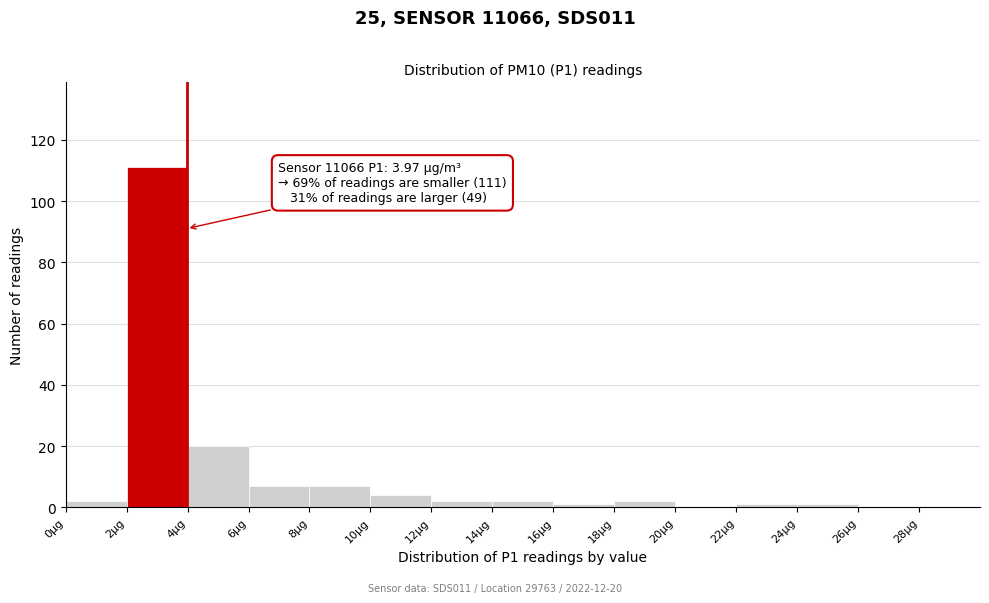

Over which range of the x-axis is the bar tallest?

2 to 4